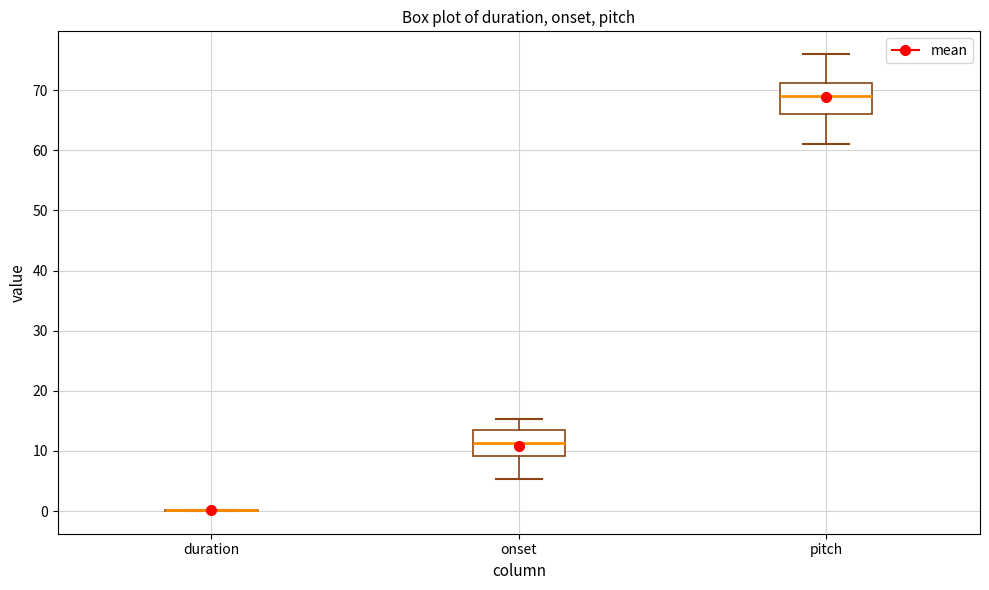

Reading left to right, transcribe this box plot: for each box, give where its median line is, the range the box spans, and where its two whiskers end, as read against the y-axis. The values are not printed on the chart, so give them approximately, as read against the axis.

duration: box collapsed to a line at 0, whiskers 0 to 0
onset: median 11, box 9 to 13, whiskers 5 to 15
pitch: median 69, box 66 to 71, whiskers 61 to 76